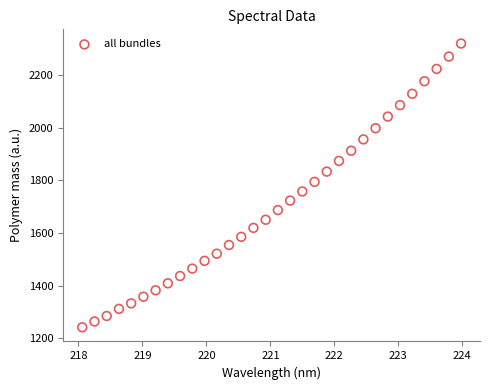

What is the range of X values (max minus min)?

5.9